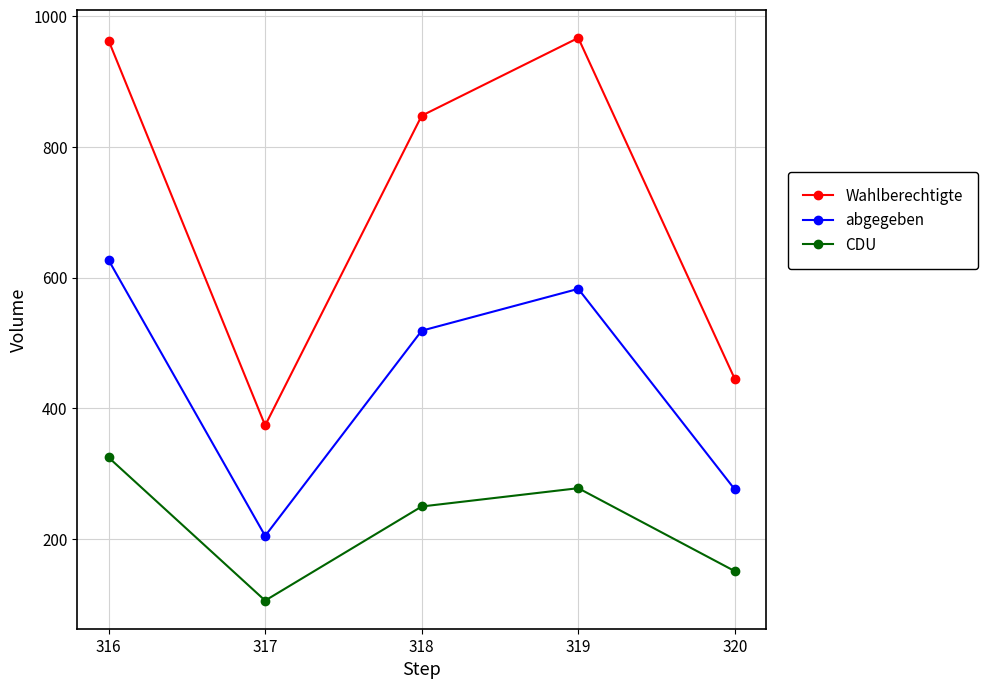

Read the abgegeben value at 318, to the nearest 50.

500